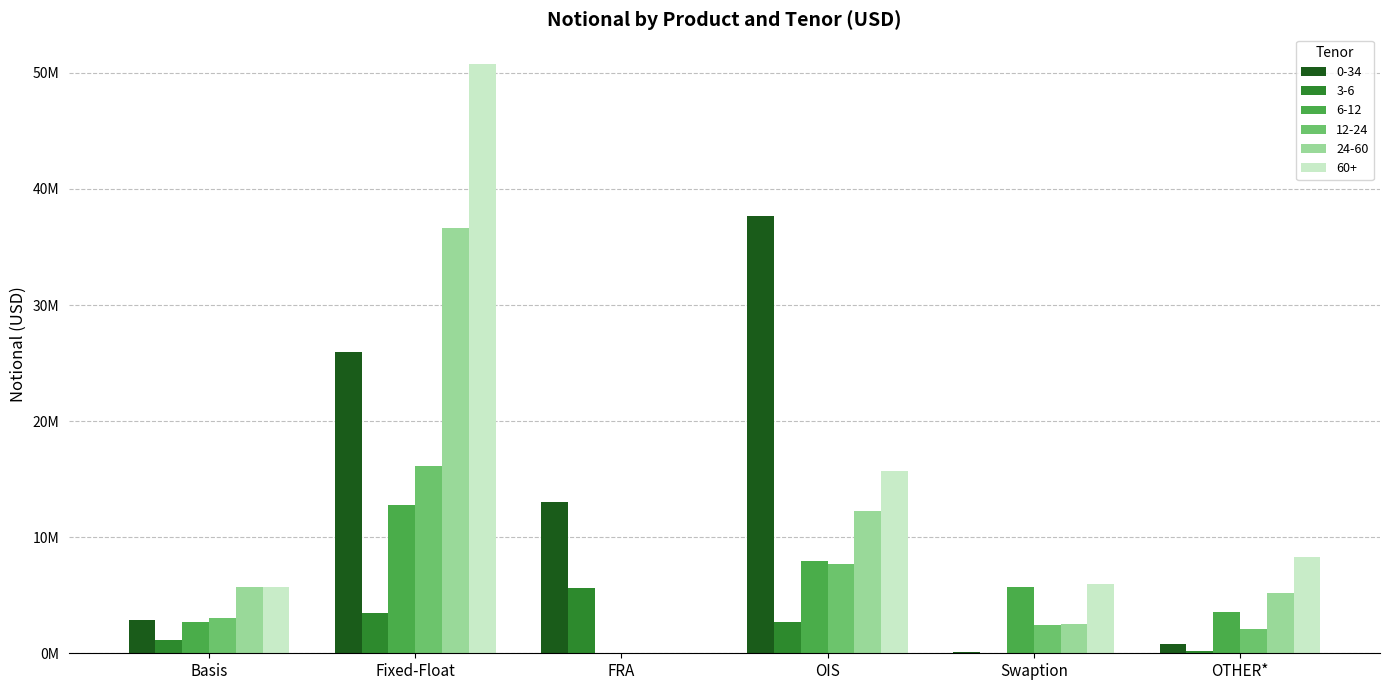

What is the difference between the 12-24 values at OIS and Swaption?

5263920